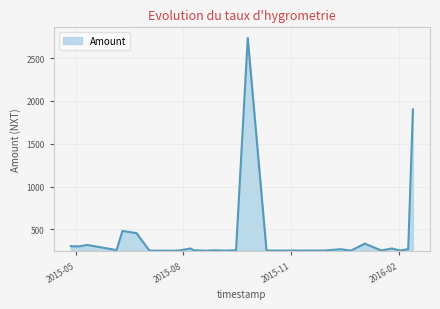

Which has a higher value, 2015-12-22 or 2015-09-25?

2015-09-25